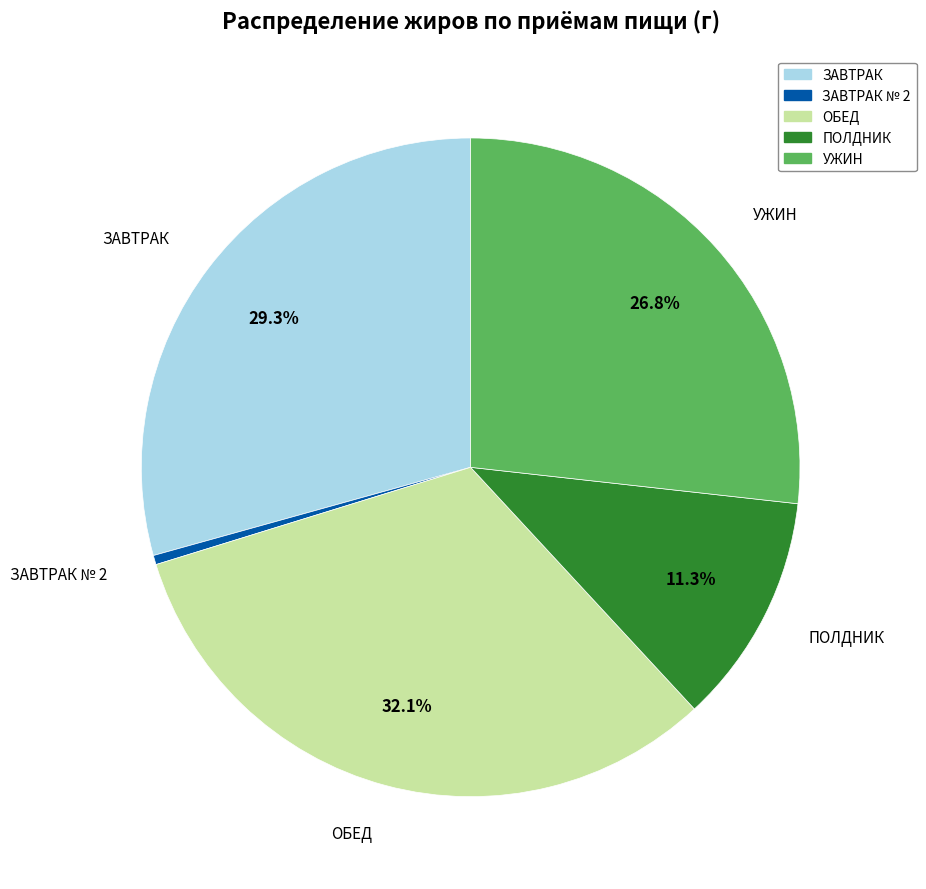

To the nearest percent, what is the average slice percentage?

20%